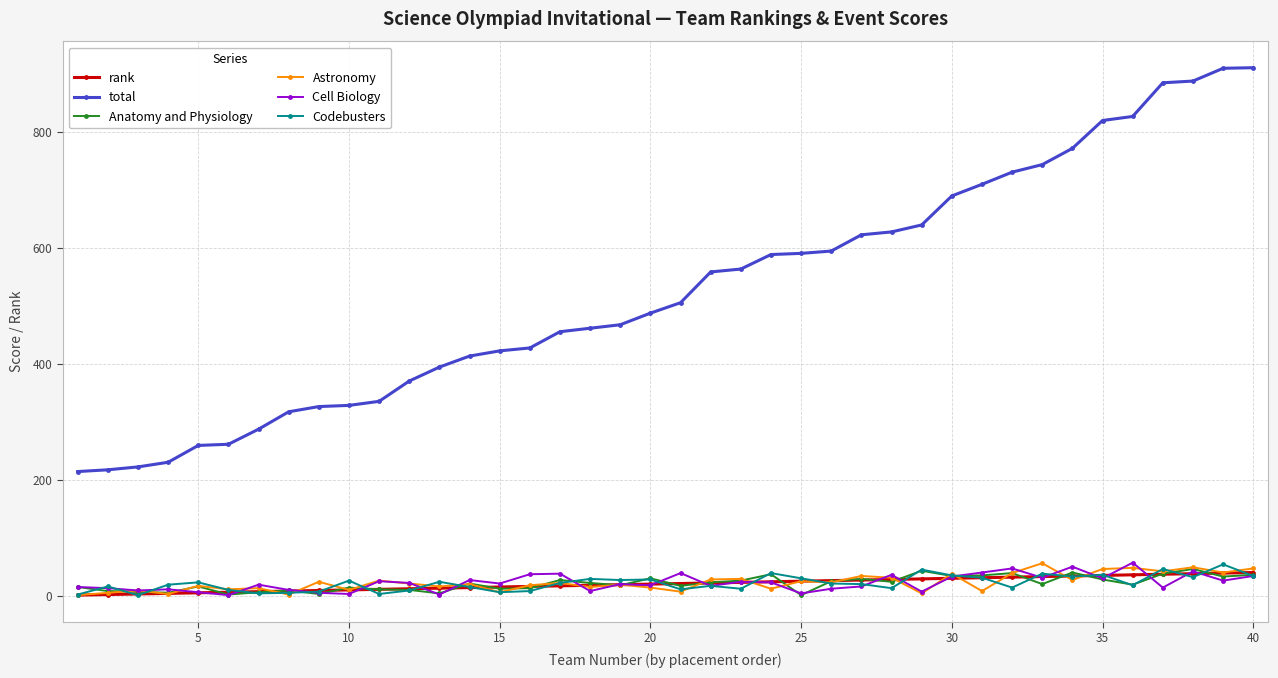

What is the value of the Cell Biology point at the 3rd from the left?

9